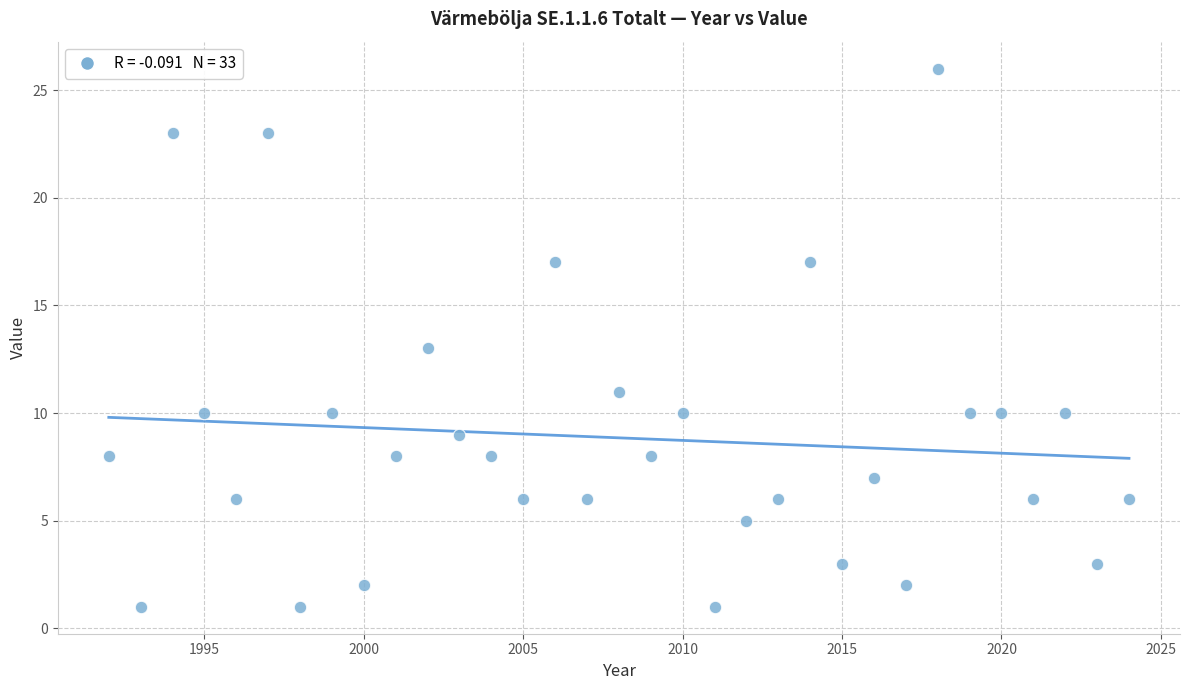

What is the range of Y values (max minus min)?

25